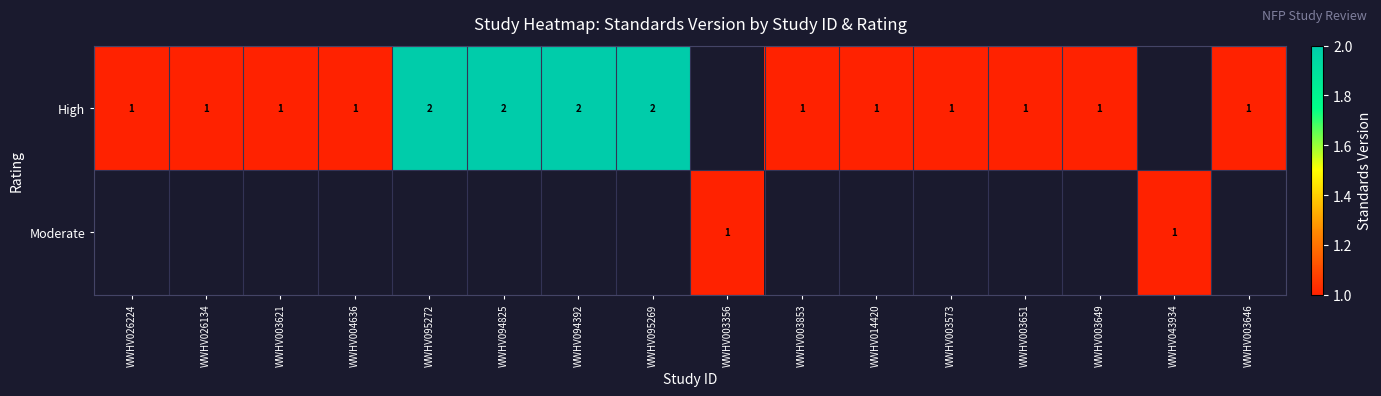

True or false: High has a value of 0 at WWHV003646.

False